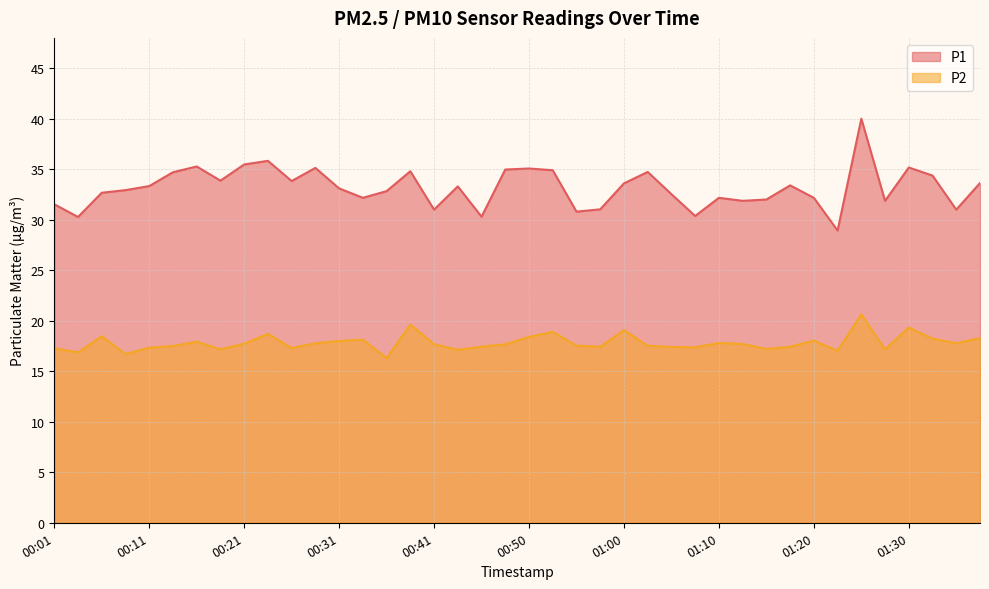

What is the average value of the P2 series?

17.8